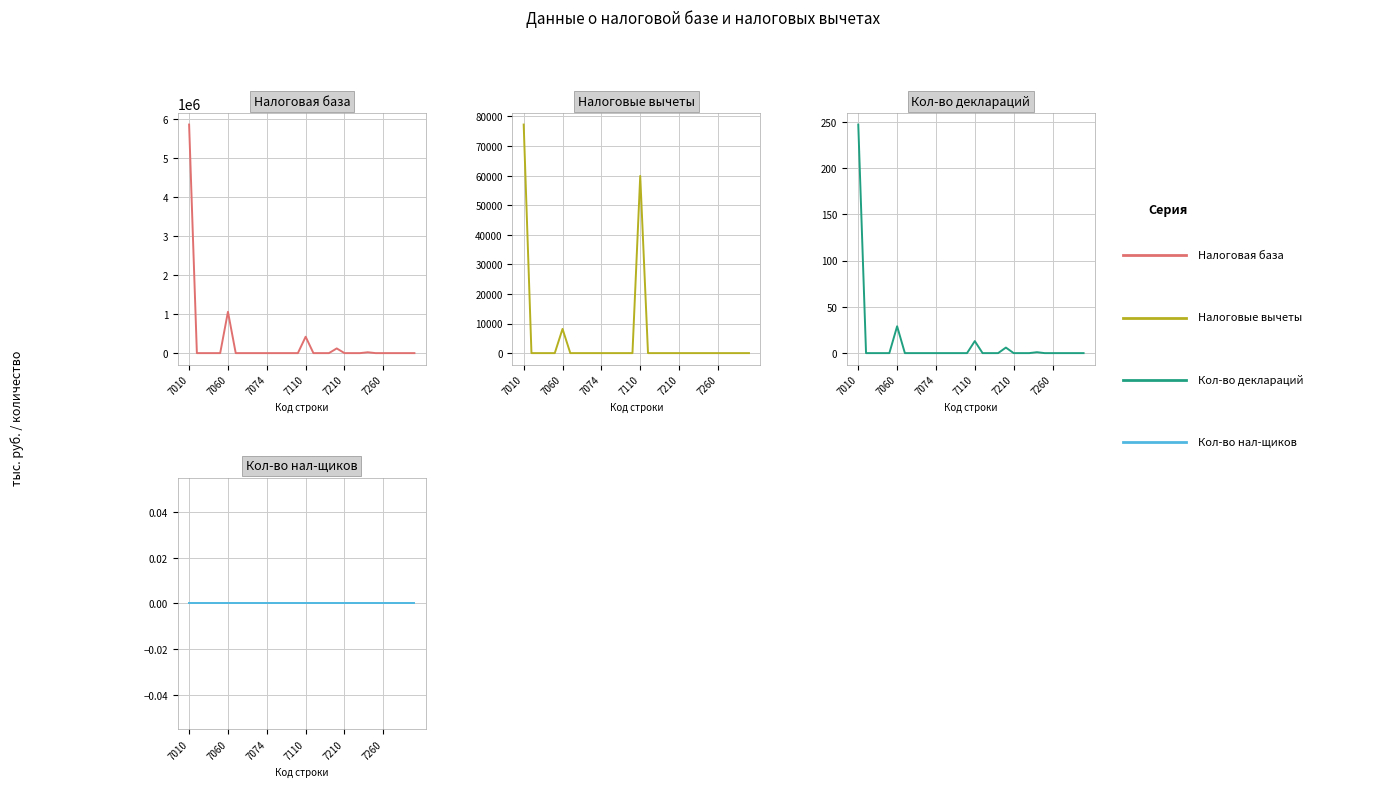

Is the value of Кол-во деклараций at 17 greater than the value of Налоговые вычеты at 11?

No